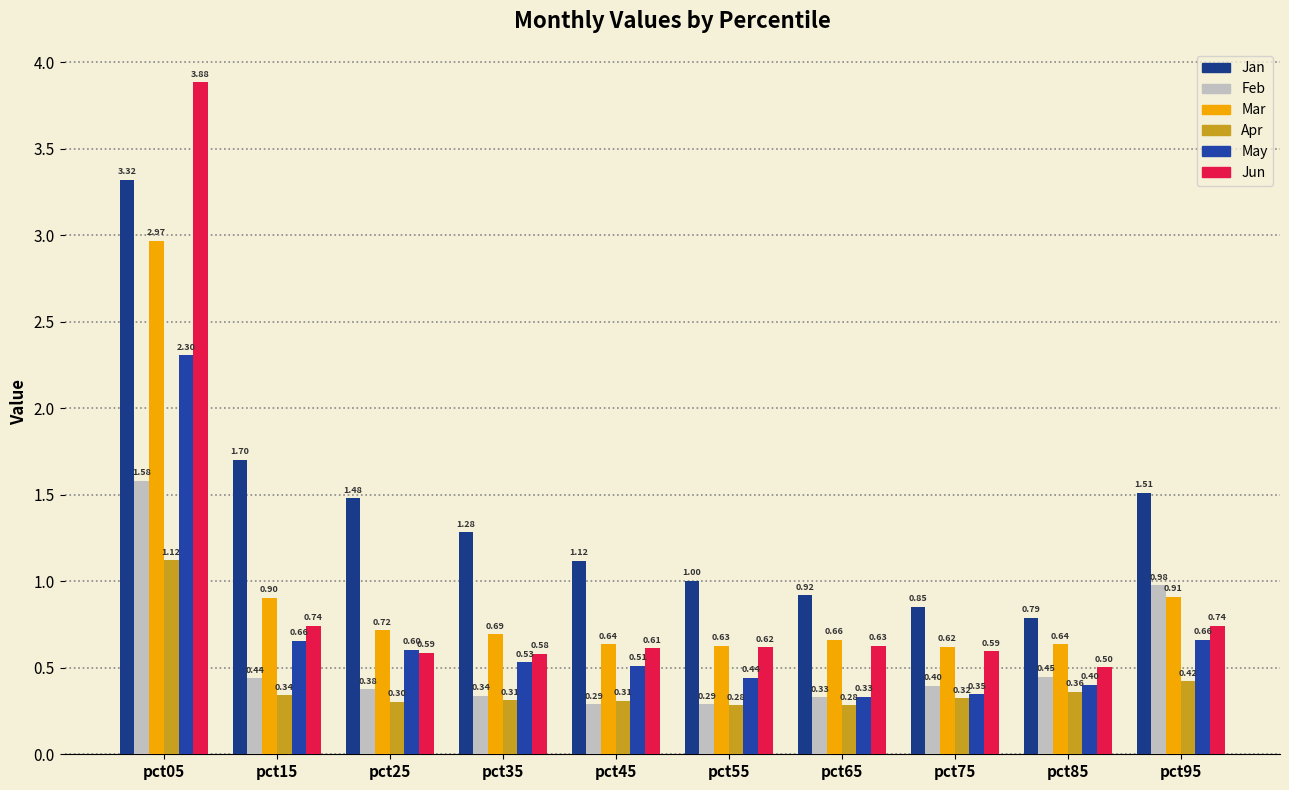

What is the sum of all Apr values?

4.1